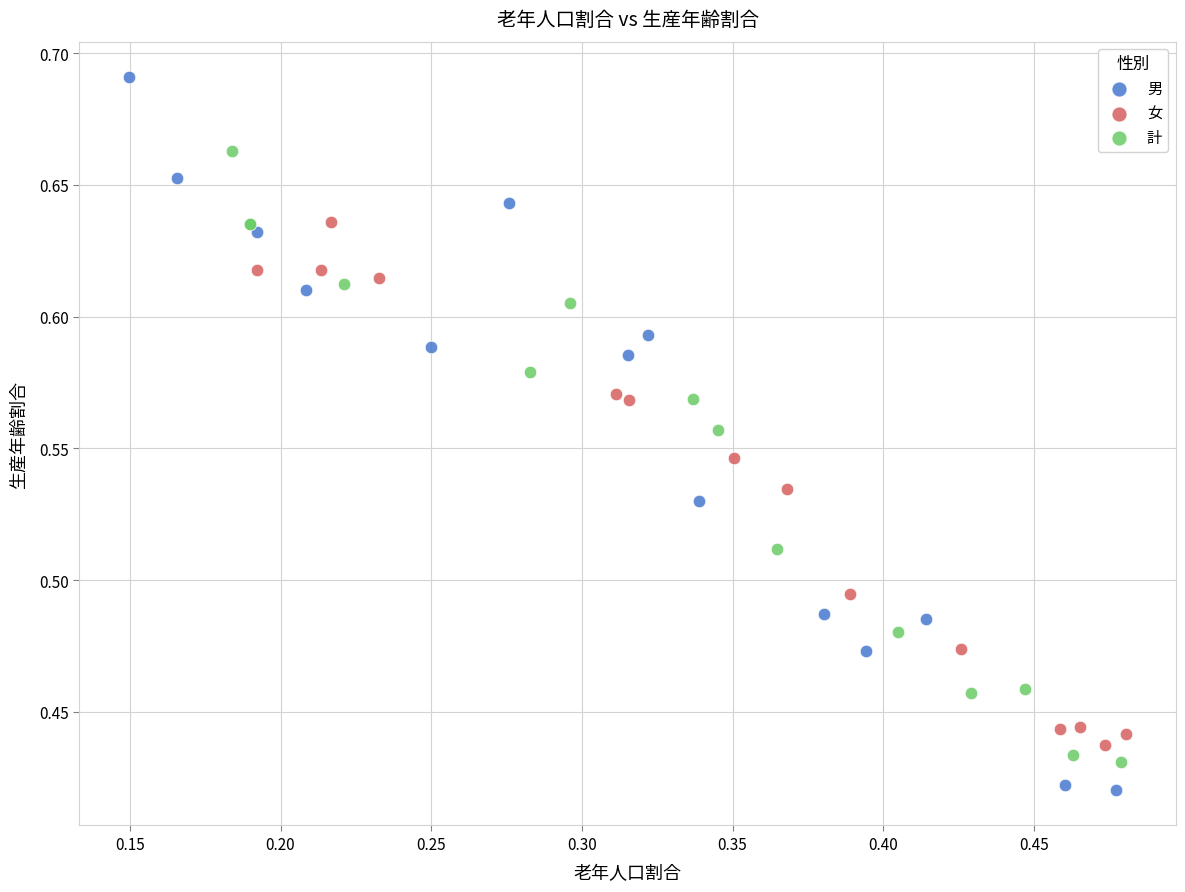

Which series contains the highest Y value?

男